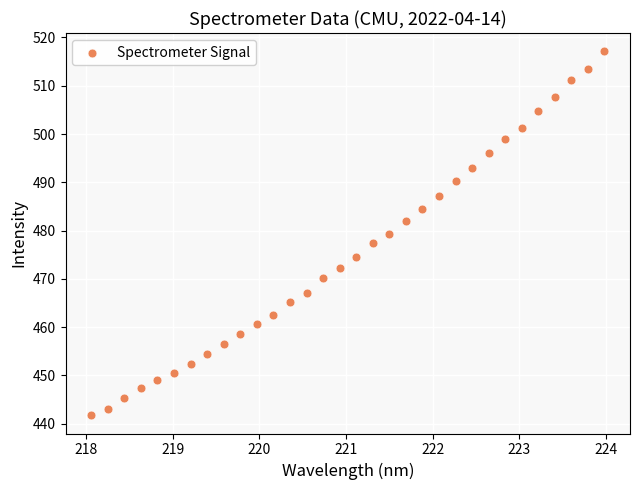

What is the range of X values (max minus min)?

5.9